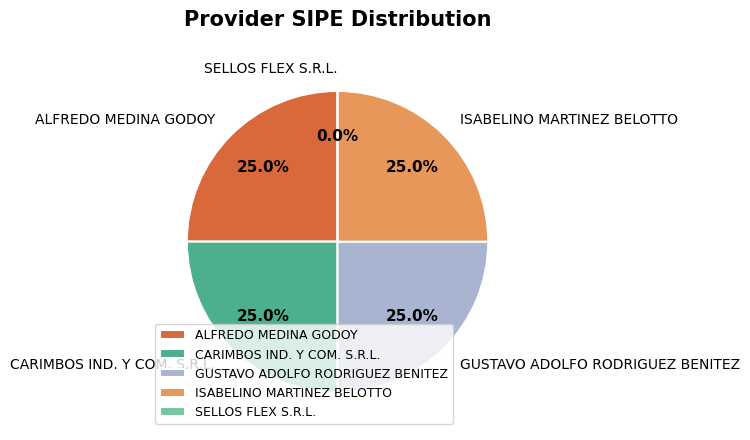

Do SELLOS FLEX S.R.L. and GUSTAVO ADOLFO RODRIGUEZ BENITEZ together represent more than half of the pie?

No